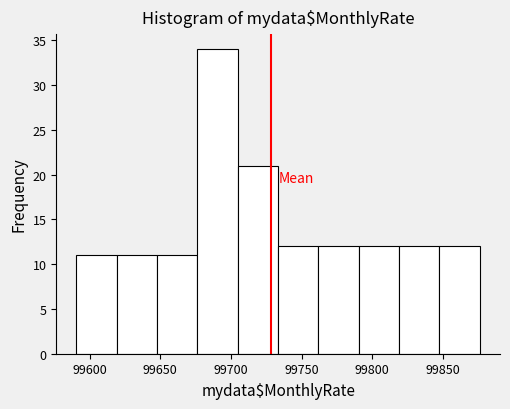

Which range on the x-axis has the tallest bar?

99675 to 99705